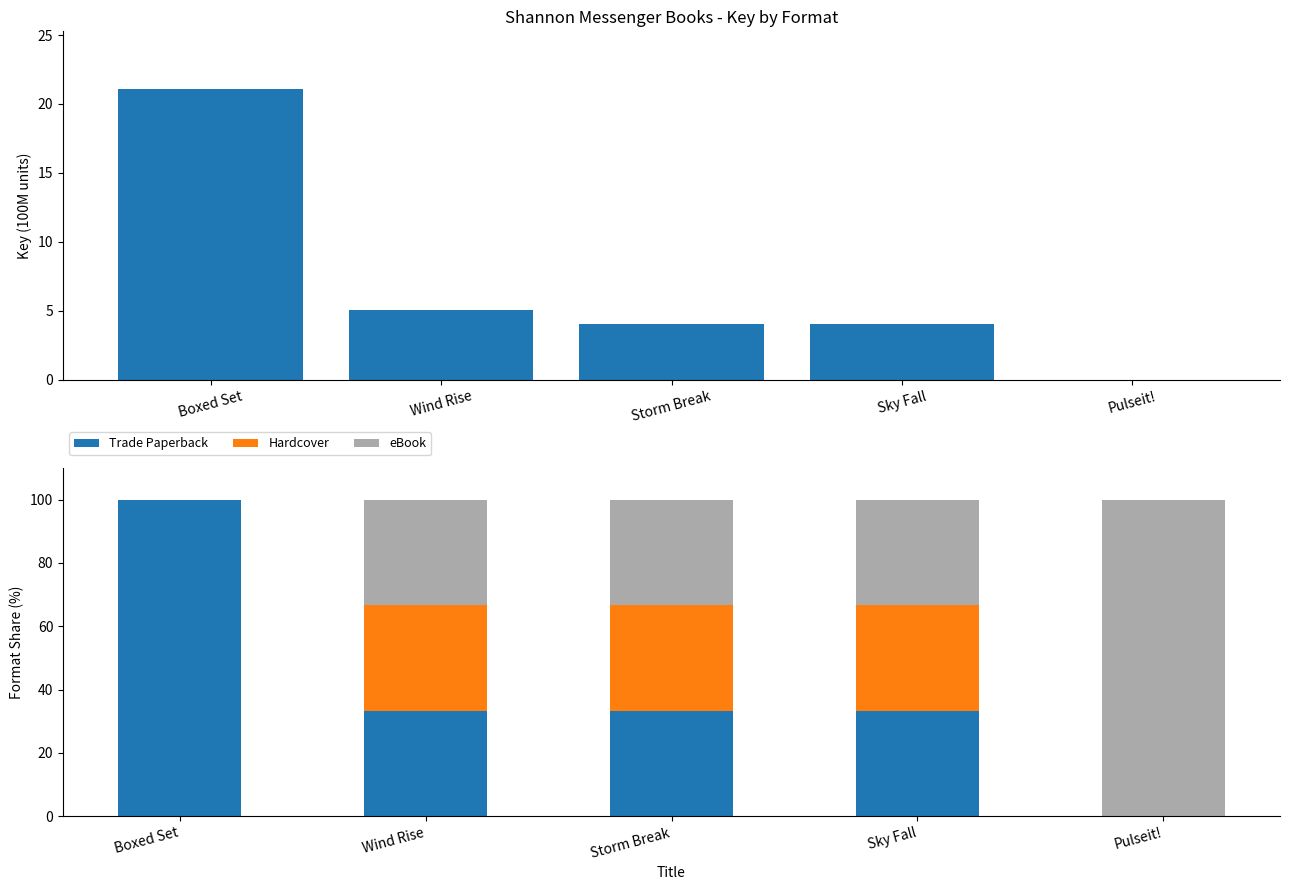

Which series has the largest range (max minus min)?

Trade Paperback